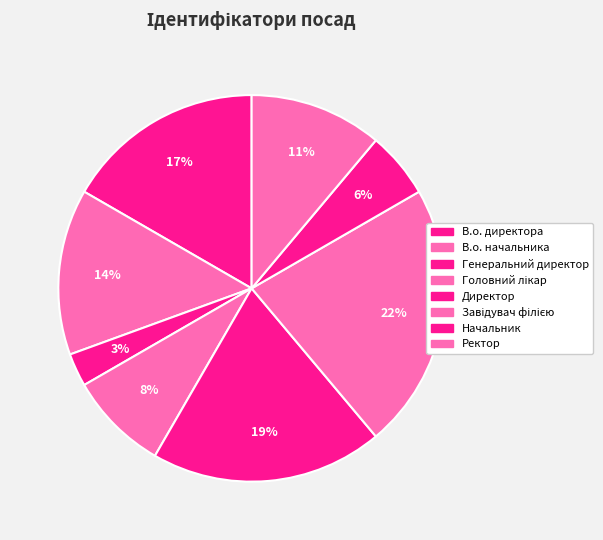

To the nearest percent, what is the difference between the Ректор and В.о. директора slice percentages?

6%